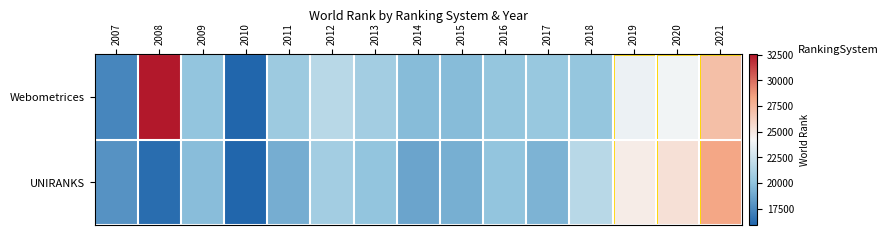

At how many categories does at least one series exceed 23288?

4